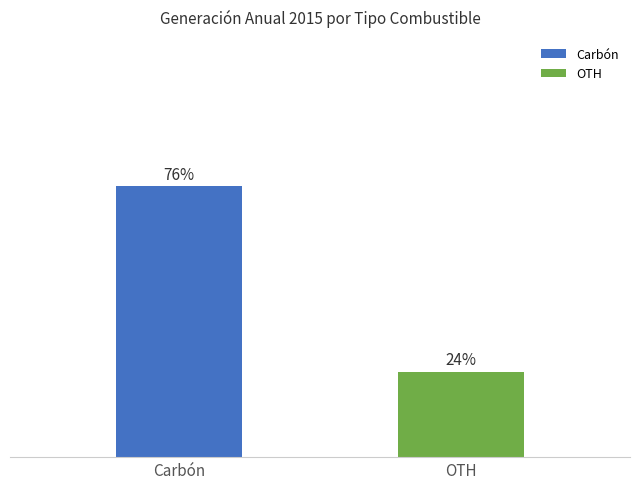

Are the bars horizontal?

No